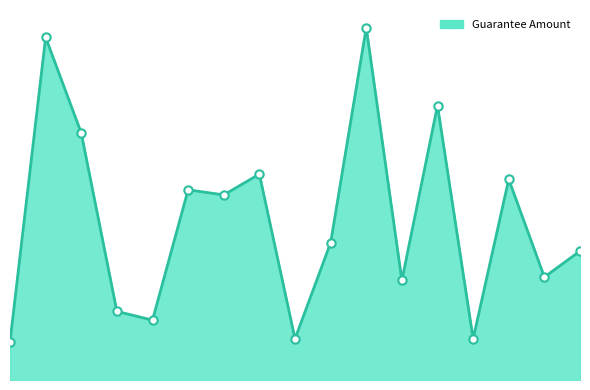

True or false: there are more than 2 points higher than both neighbors.

True